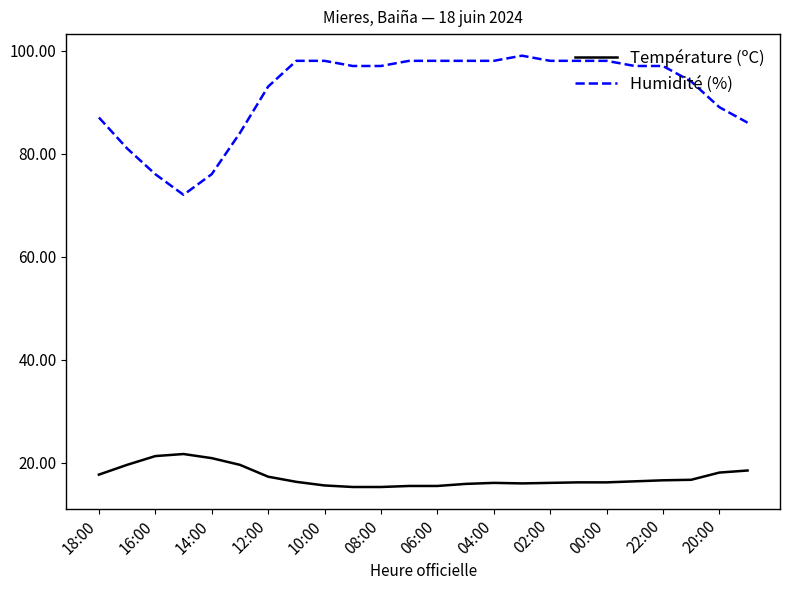

List the series in order of their peak value, highest first.

Humidité (%), Température (ºC)